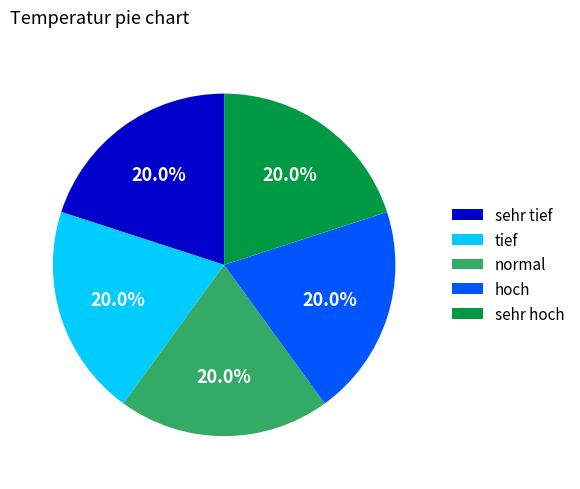

Approximately how many times larger is the value at normal compared to hoch?

1.0